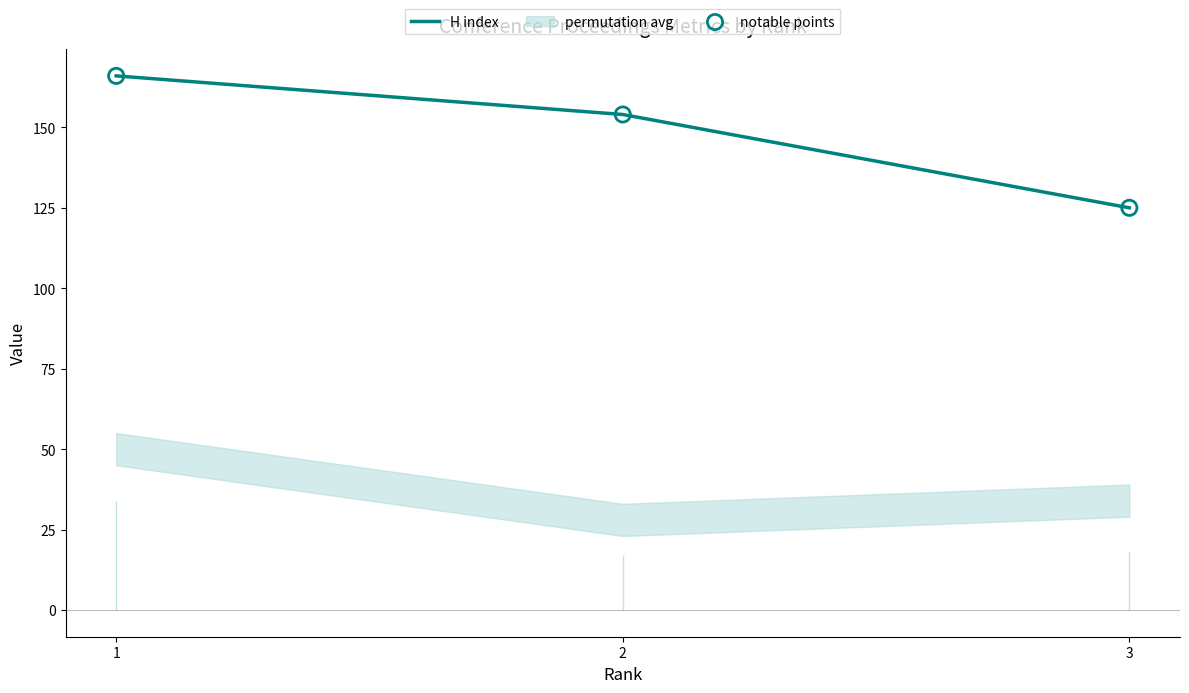

Which series has the largest Y range (max minus min)?

H index